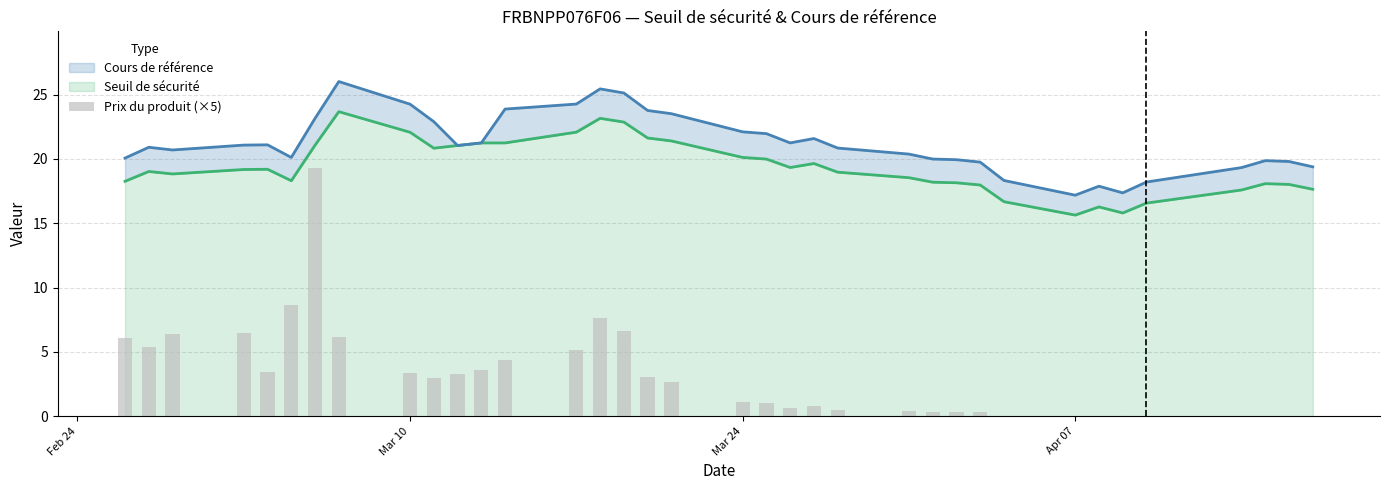

Are the bars grouped side by side (vs. stacked)?

No